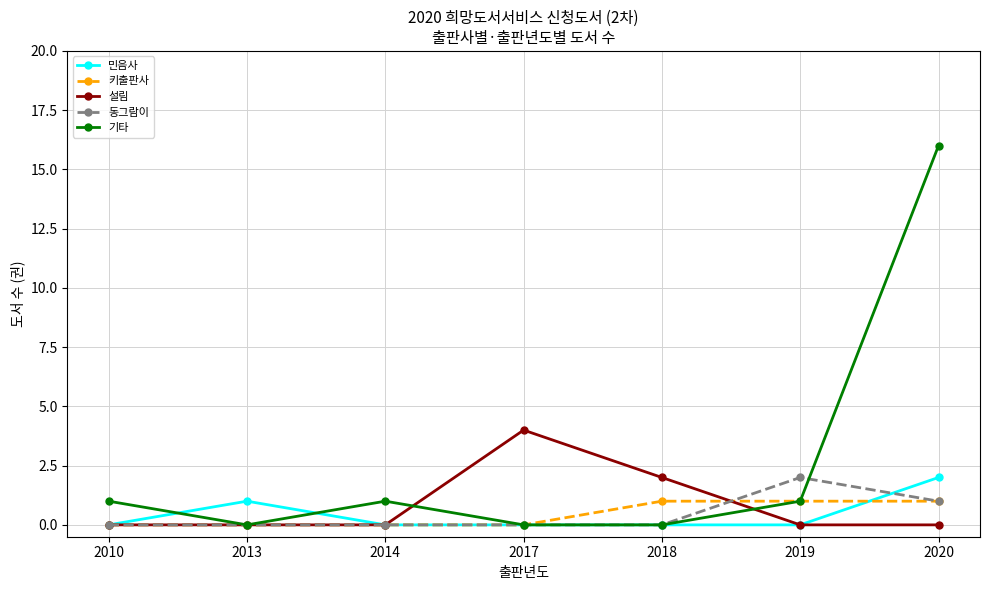

The 키출판사 series shows 0 at 2014. True or false?

True